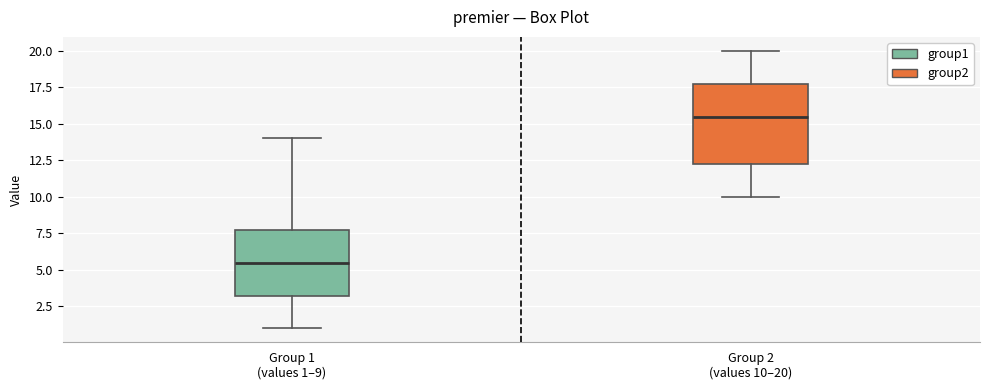

Reading left to right, read every box against the y-axis: the position of its median line, the range the box covers, and the ends of its whiskers. The values are not printed on the chart, so give them approximately, as read against the axis.

Group 1 (values 1–9): median 5.5, box 3.5 to 8.0, whiskers 1.0 to 14.0
Group 2 (values 10–20): median 15.5, box 12.5 to 18.0, whiskers 10.0 to 20.0